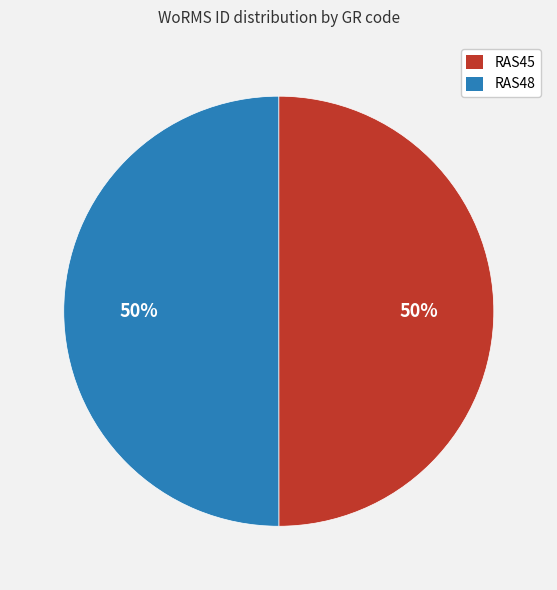

What percentage is the RAS48 slice, to the nearest percent?

50%